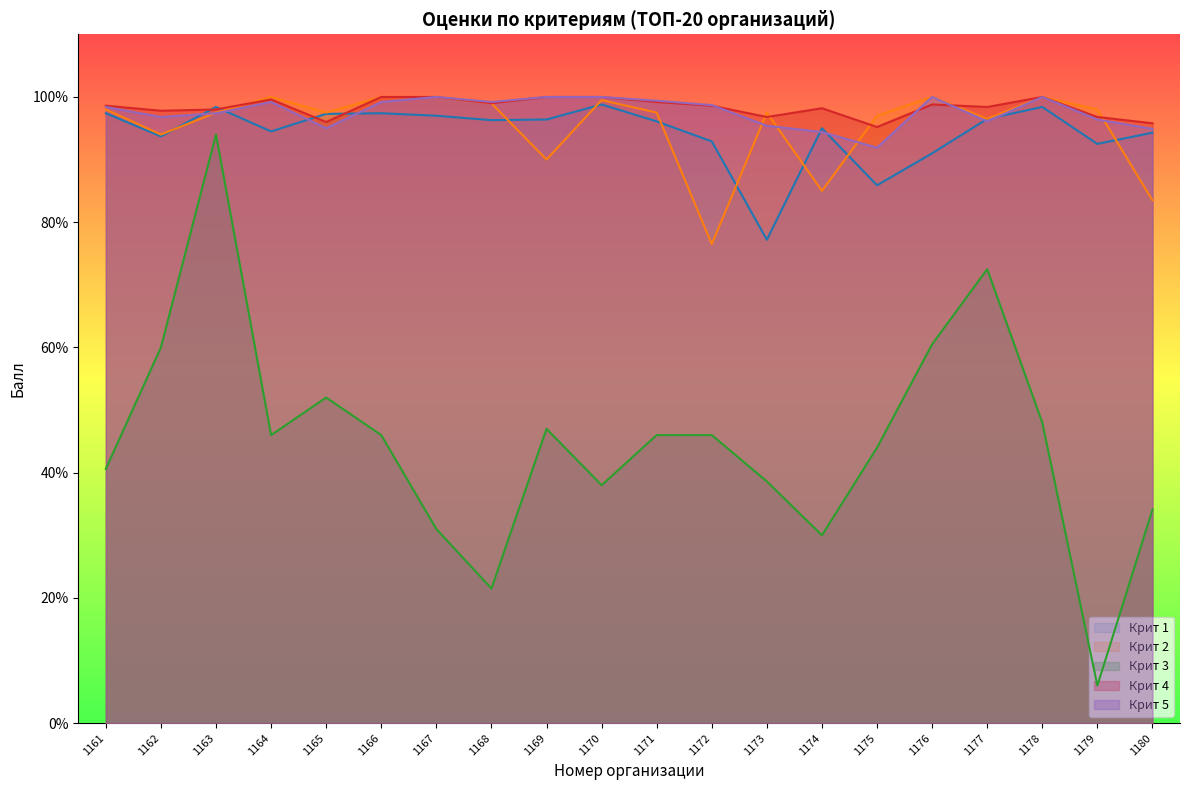

Read the Крит 4 value at 1163.

98.0